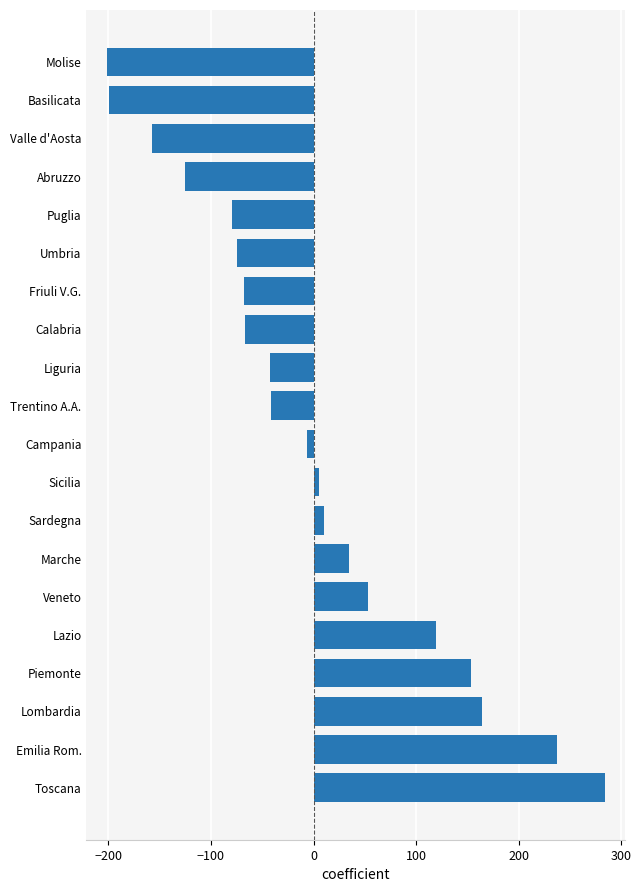

The value at Molise is -201.4. True or false?

True